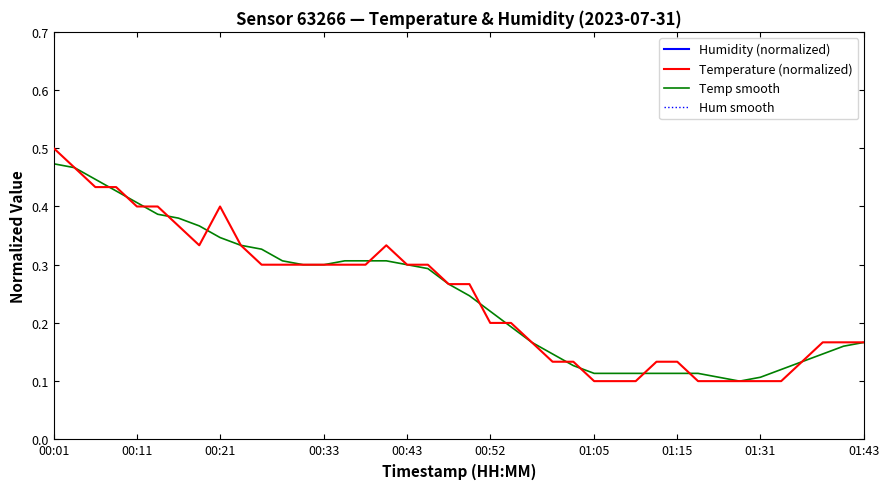

Between 15 and 26, which series saw the biggest shift?

Temperature (normalized)